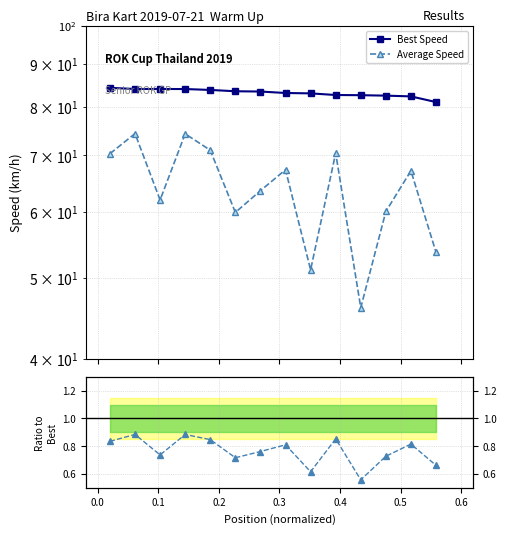

Does the chart have visible grid lines?

Yes